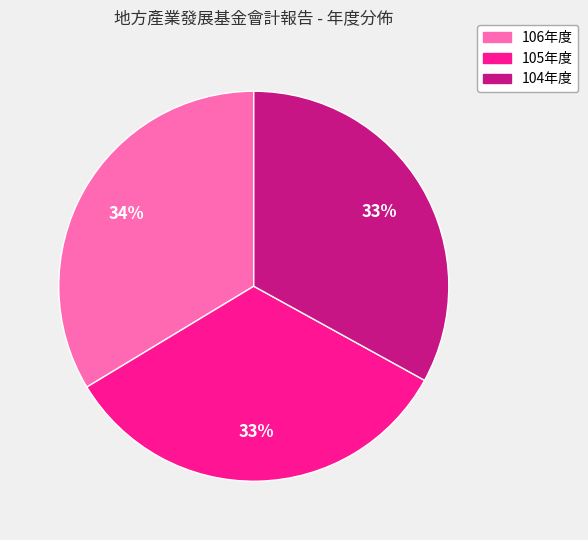

To the nearest percent, what is the difference between the largest and smallest slice percentages?

1%